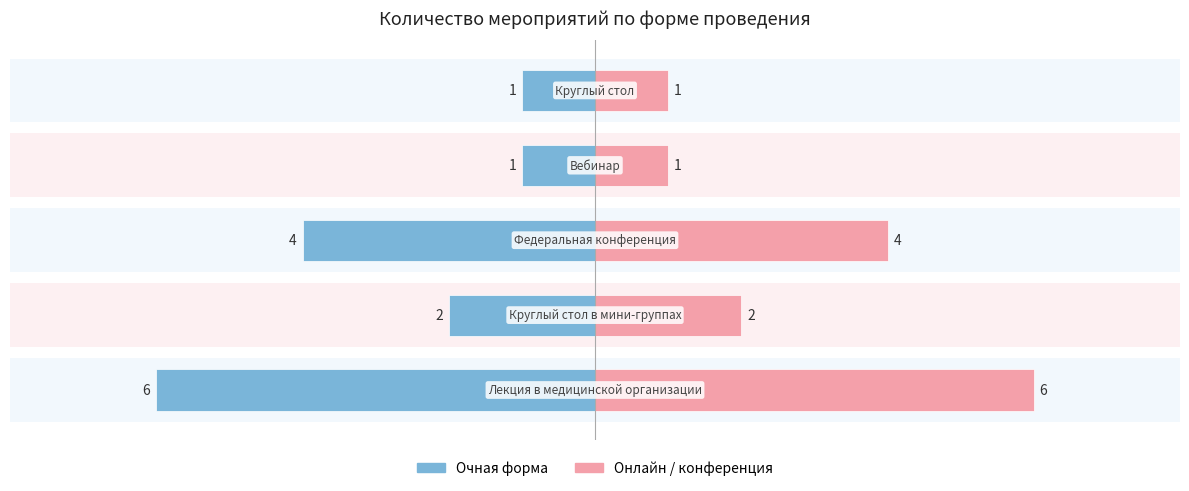

Which has a higher value, 4 or 3?

4